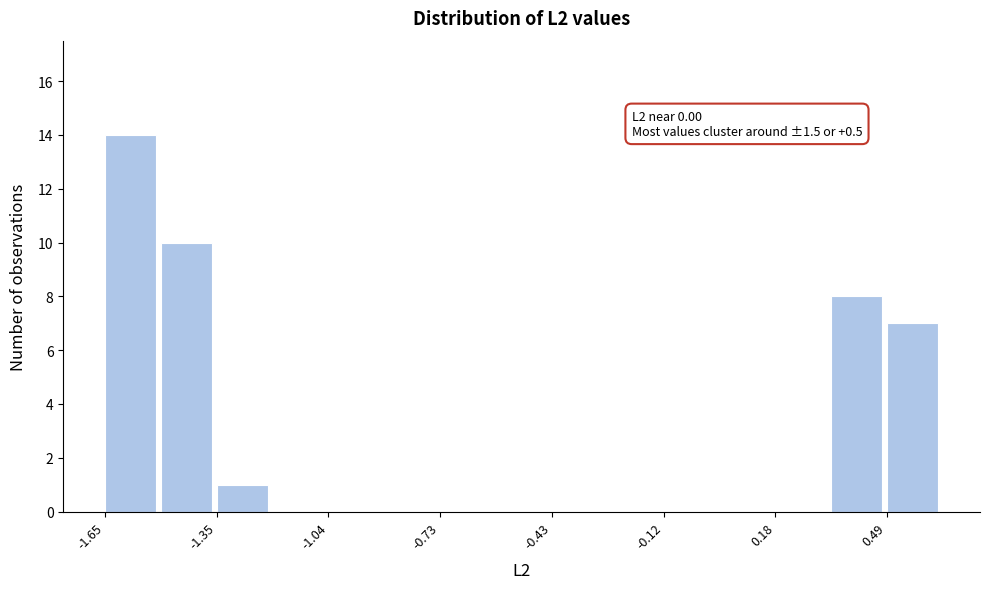

Around what value on the x-axis is the tallest bar? Give the approximate position of its centre, as read against the axis.

-1.60